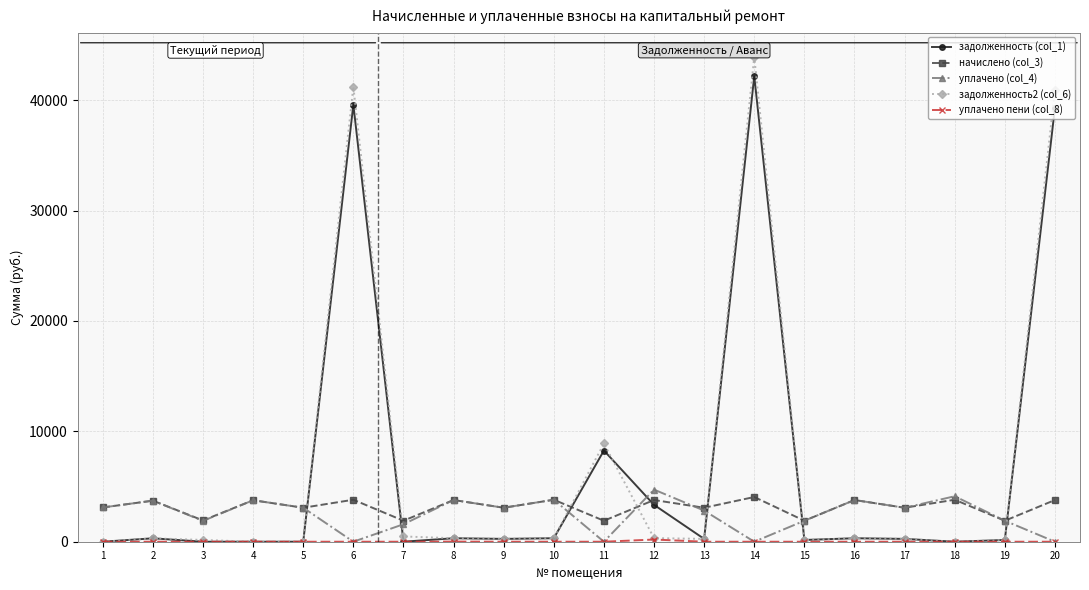

Is the value of уплачено (col_4) at 13 greater than the value of задолженность (col_1) at 15?

Yes